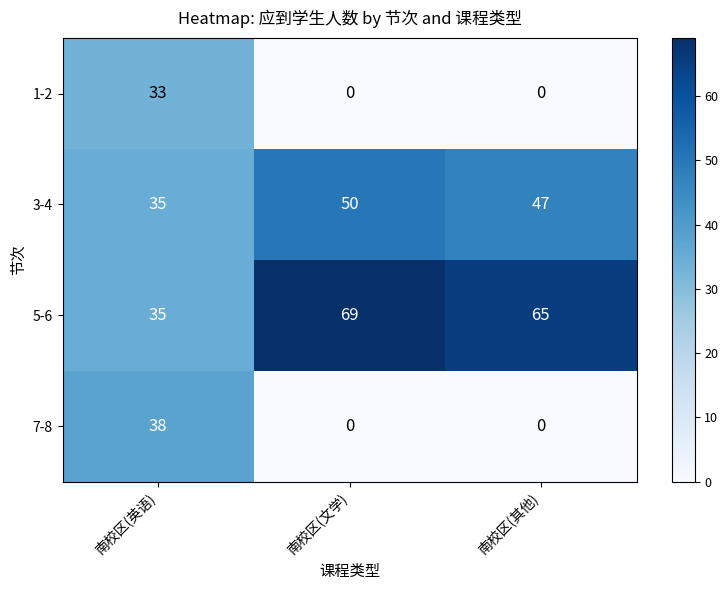

What is the minimum value for 5-6?

35